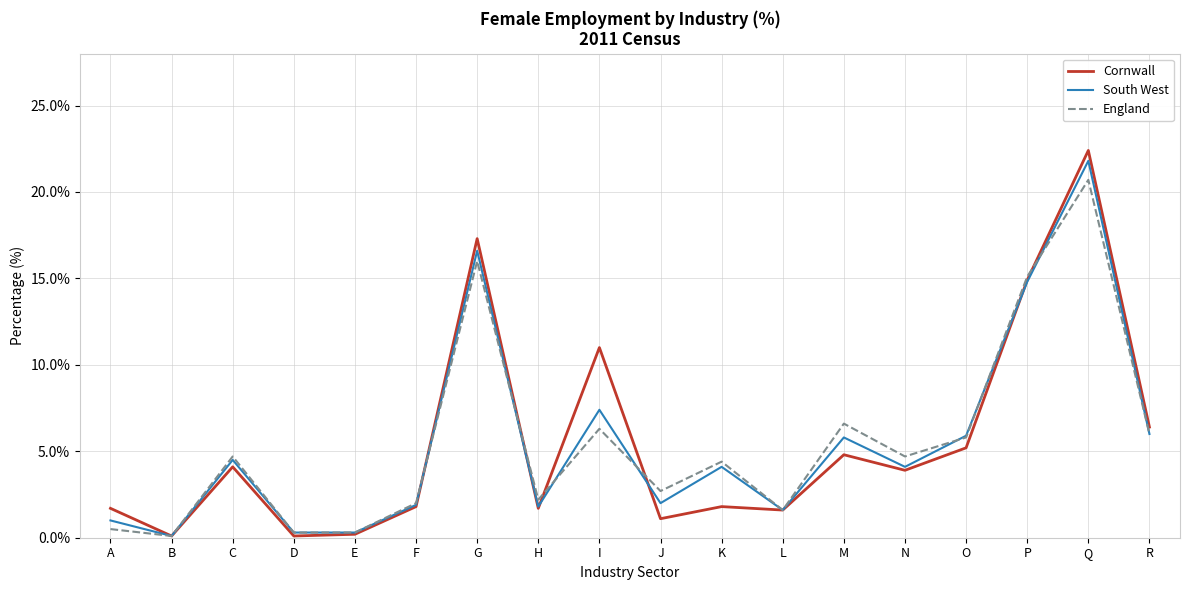

True or false: England has a value of 6.0 at R.

True